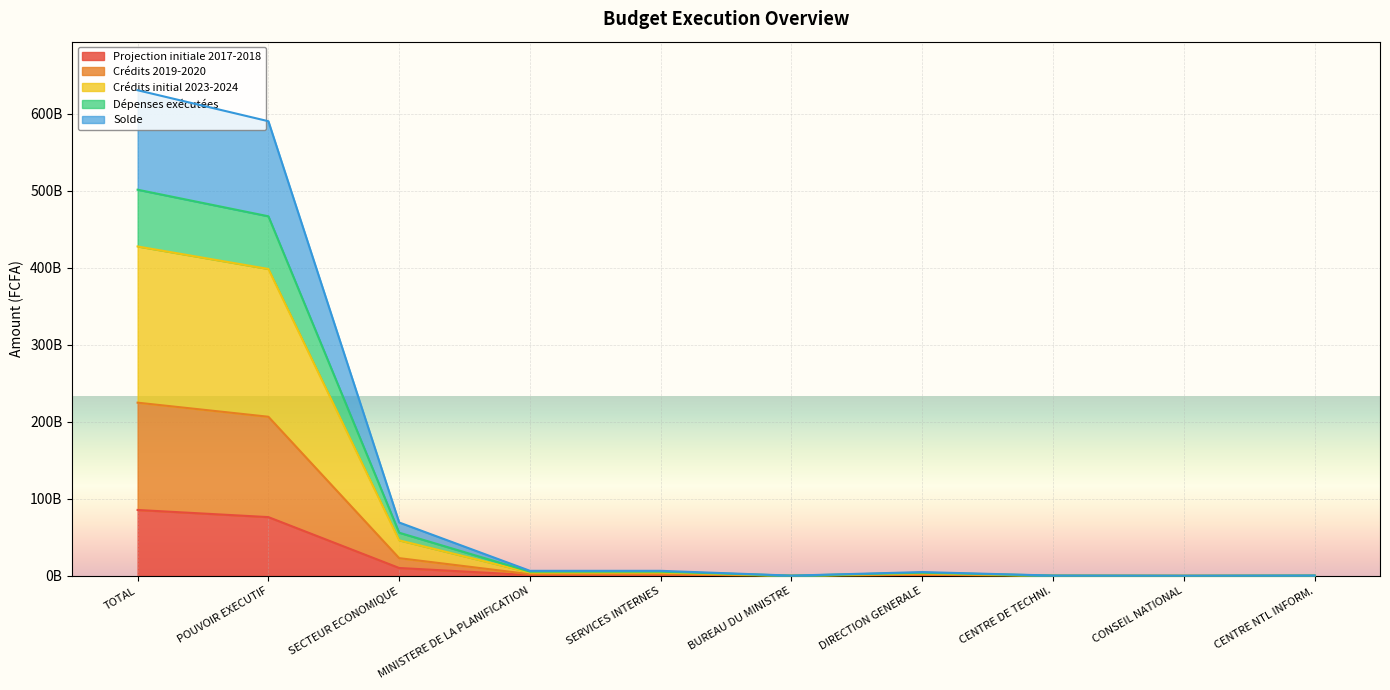

What is the minimum value for Crédits initial 2023-2024?

245031751.3